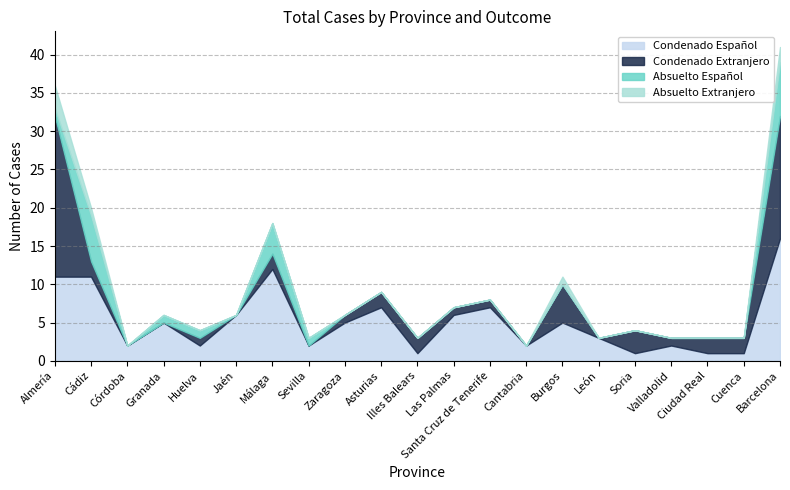

What is the label of the 16th point from the left?

León